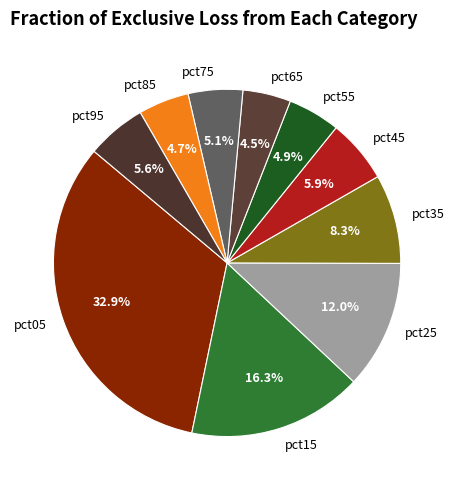

Does pct75 account for over 50% of the chart?

No